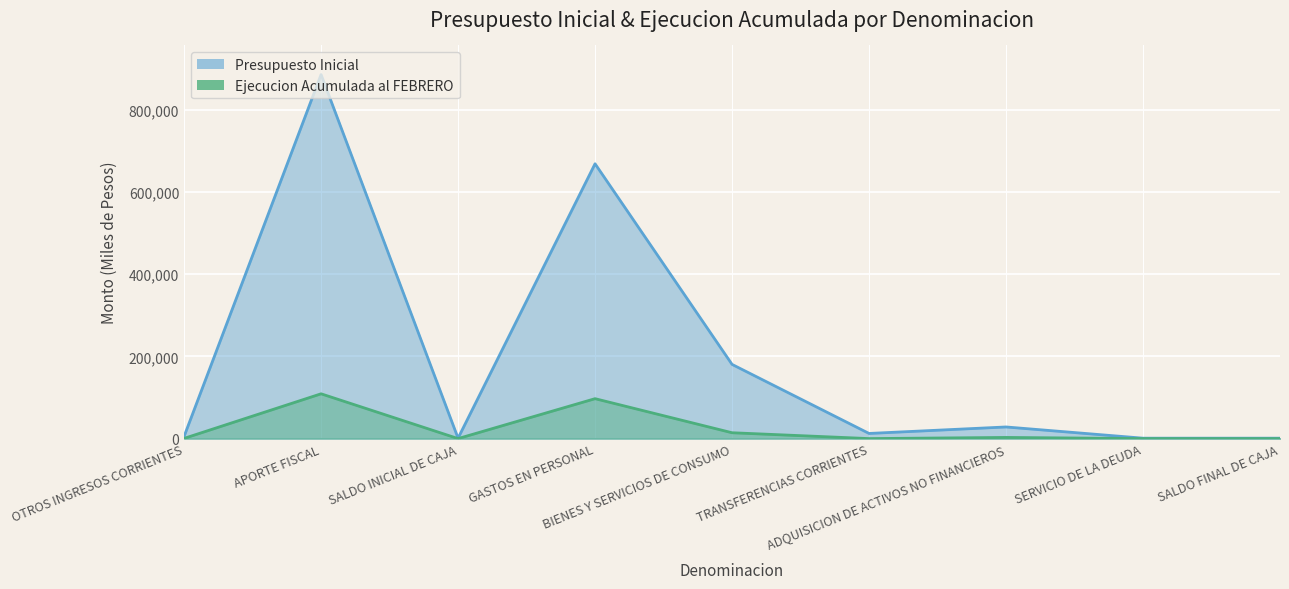

At which label is Ejecucion Acumulada al FEBRERO line closest to 54490?

BIENES Y SERVICIOS DE CONSUMO